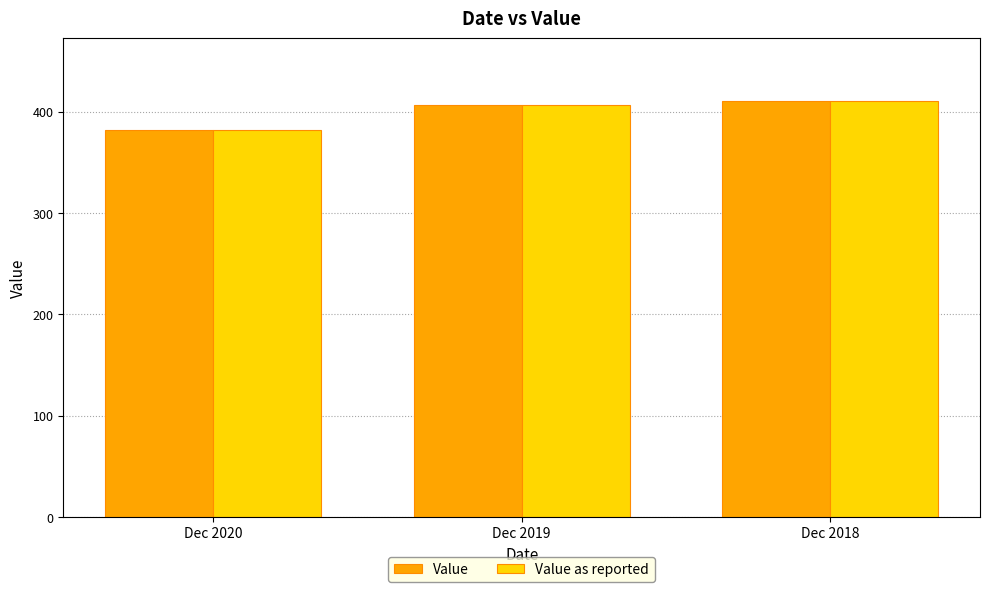

At which label is Value closest to 396?

Dec 2019